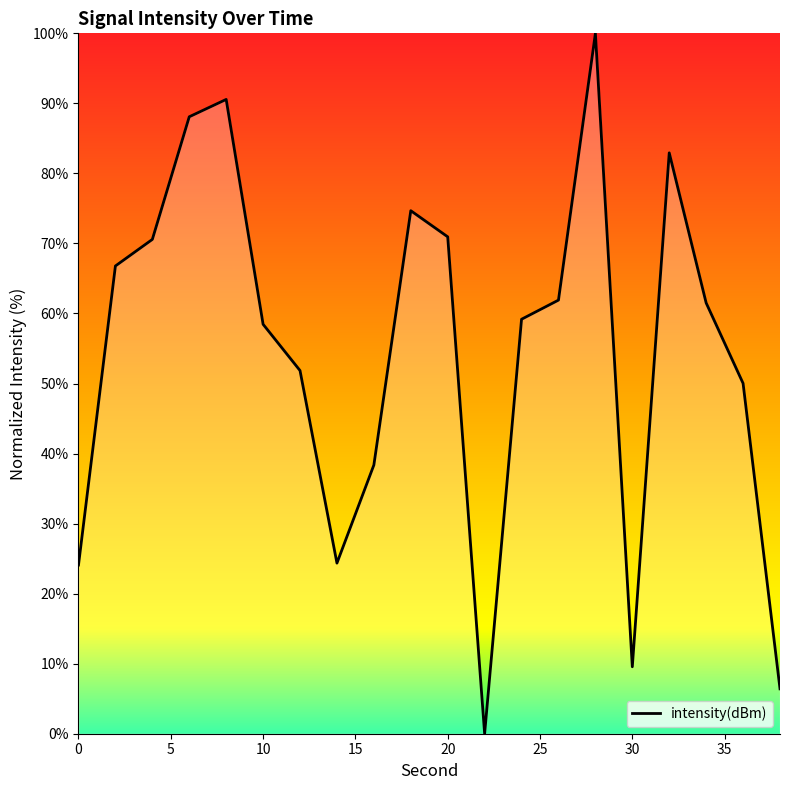

What is the maximum value shown in the chart?

100.0